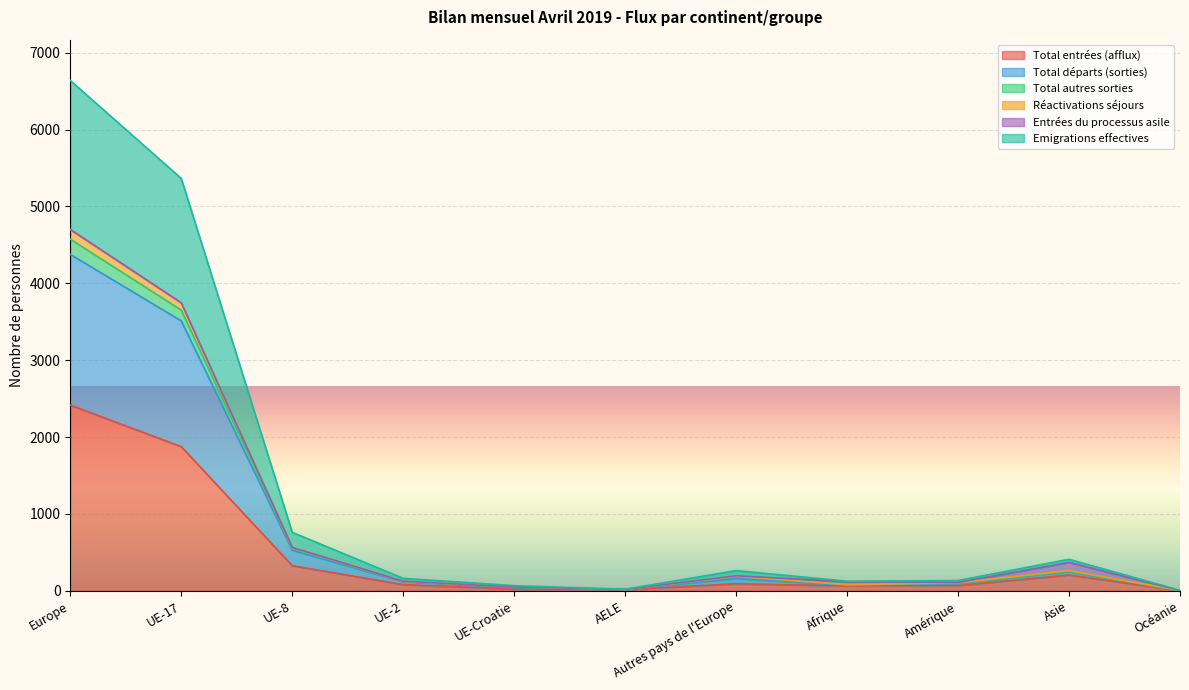

At which label does Total entrées (afflux) reach its peak?

Europe